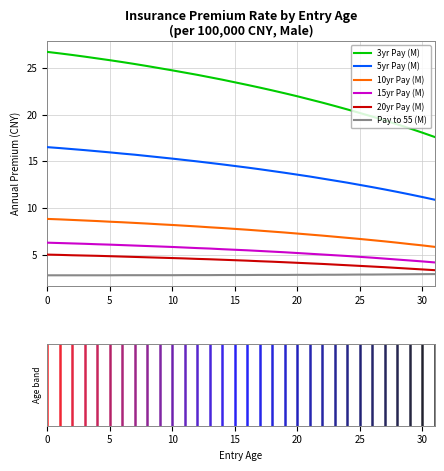

What is the minimum value for Pay to 55 (M)?

2.8